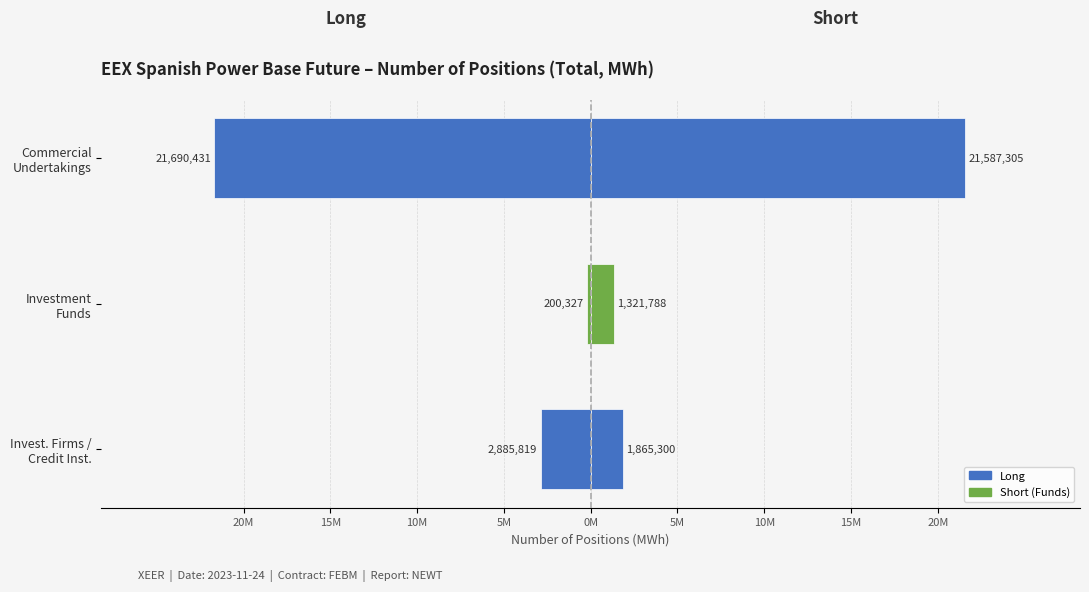

What is the maximum value for Long?

-200327